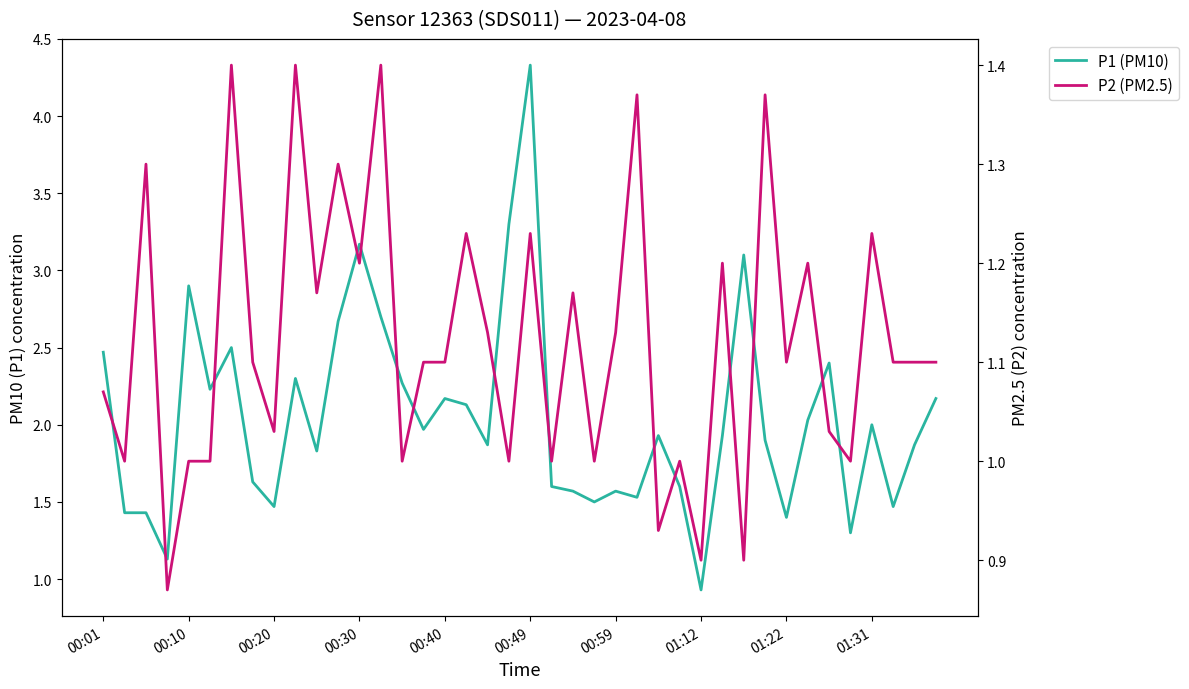

What are all the series names shown in the legend?

P1 (PM10), P2 (PM2.5)